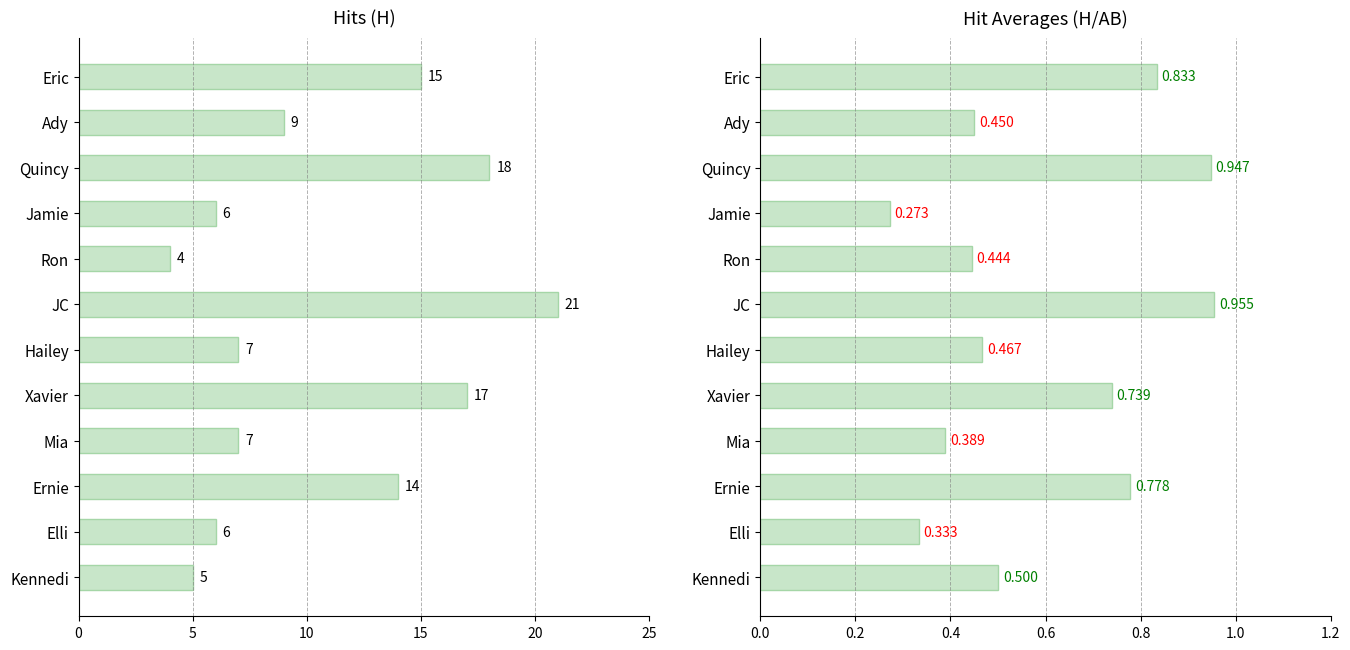

What is the greatest value displayed?

21.0